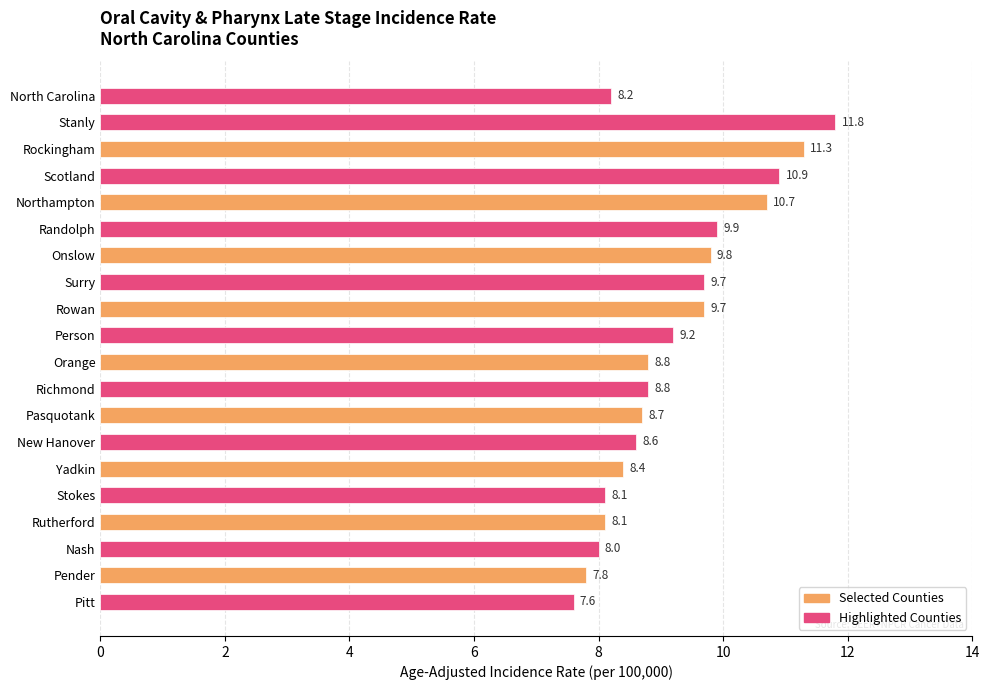

What value does the data have at Onslow?

9.8